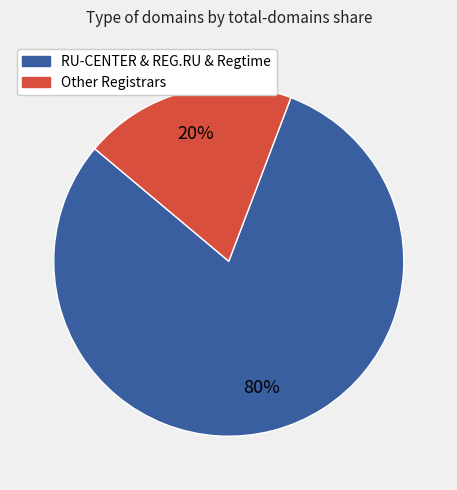

What is the smallest slice in the pie chart?

Other Registrars